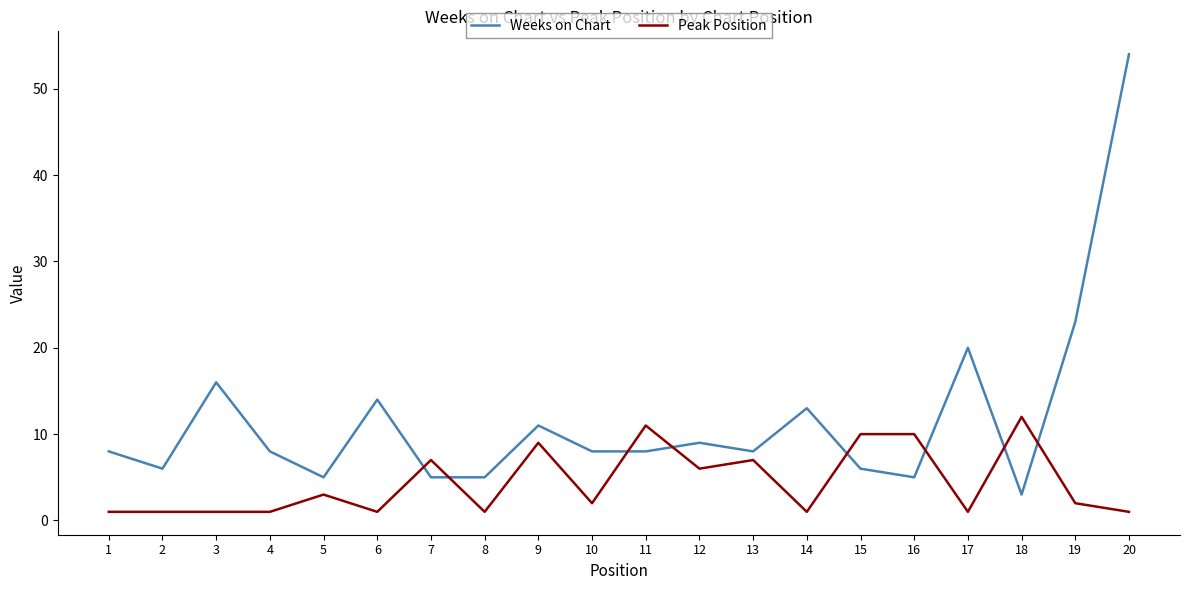

What is the total value across all series at 20?

55